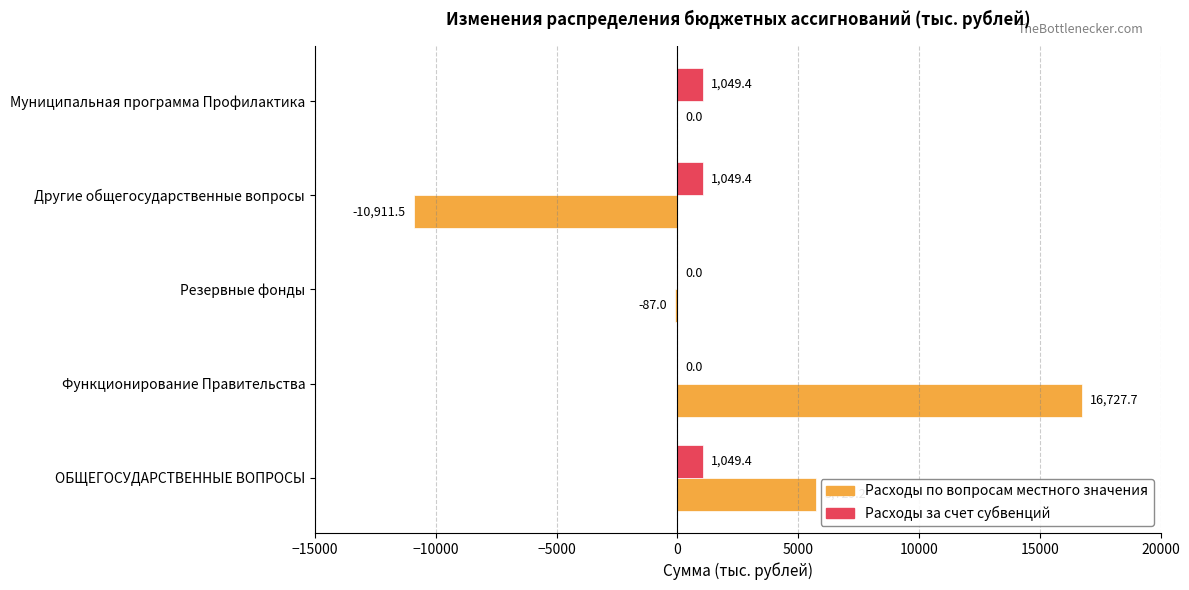

At which label is Расходы по вопросам местного значения closest to 2908?

ОБЩЕГОСУДАРСТВЕННЫЕ ВОПРОСЫ